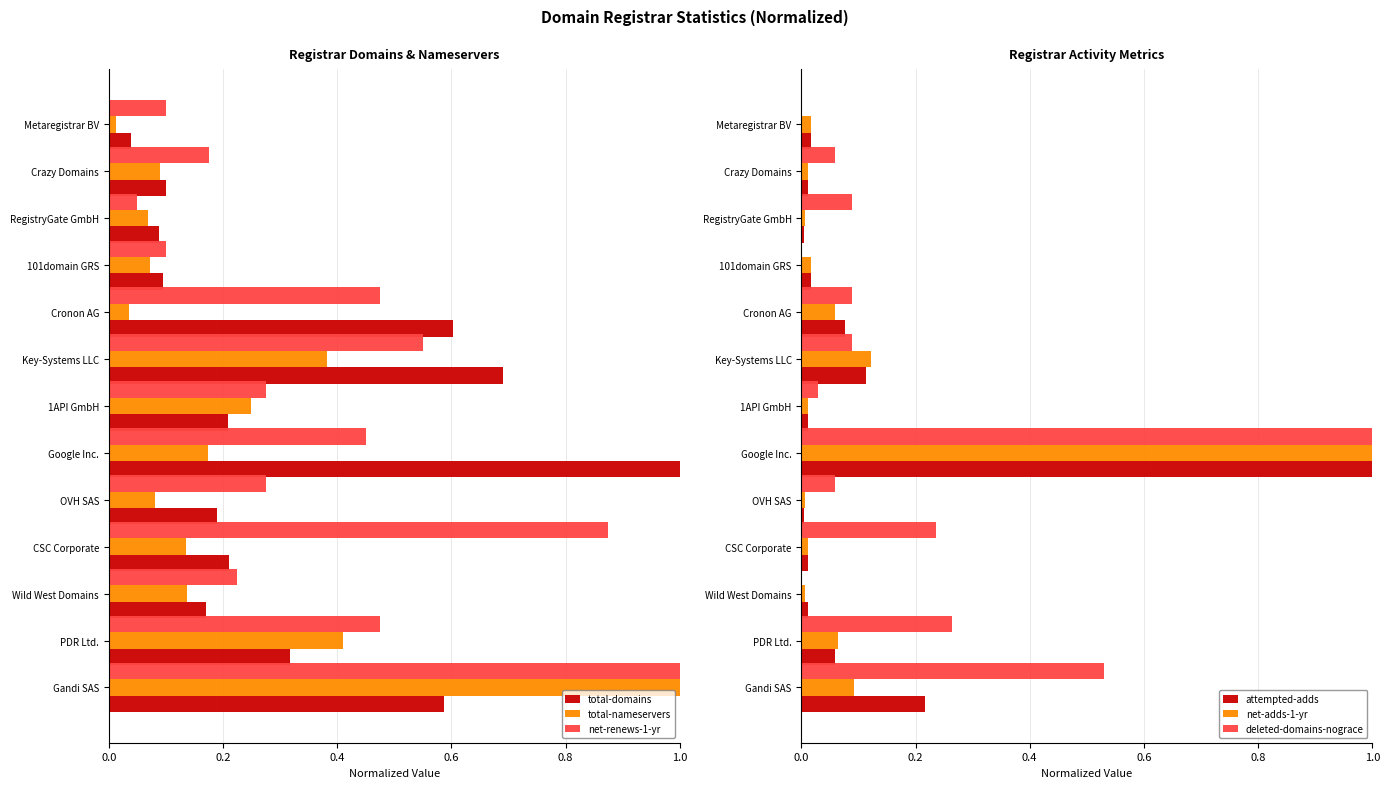

What are all the series names shown in the legend?

total-domains, total-nameservers, net-renews-1-yr, attempted-adds, net-adds-1-yr, deleted-domains-nograce